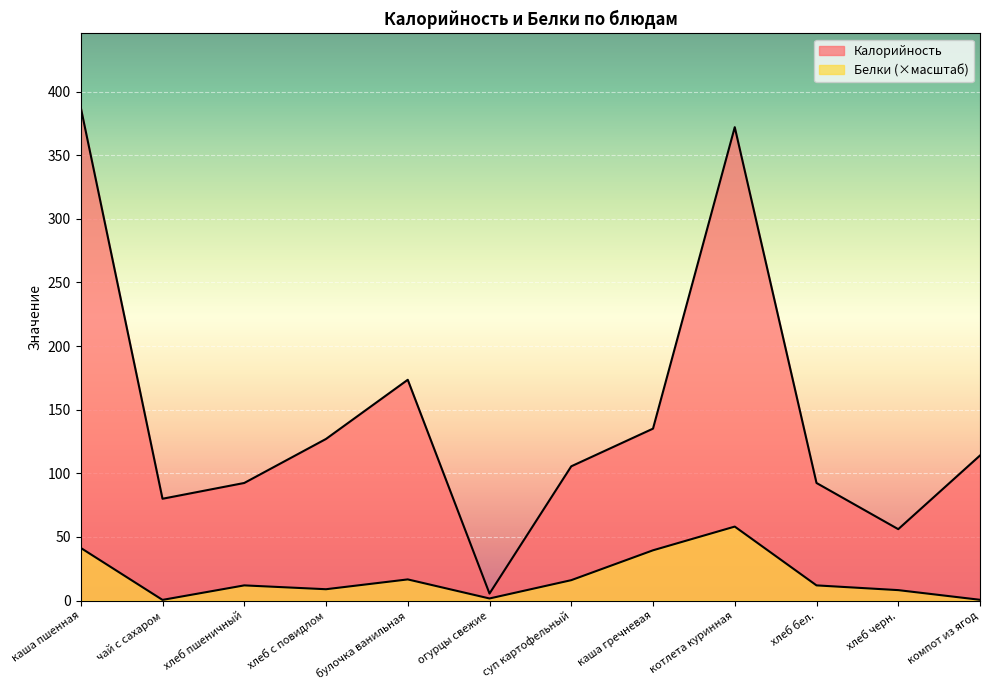

What position from the left is котлета куринная?

9